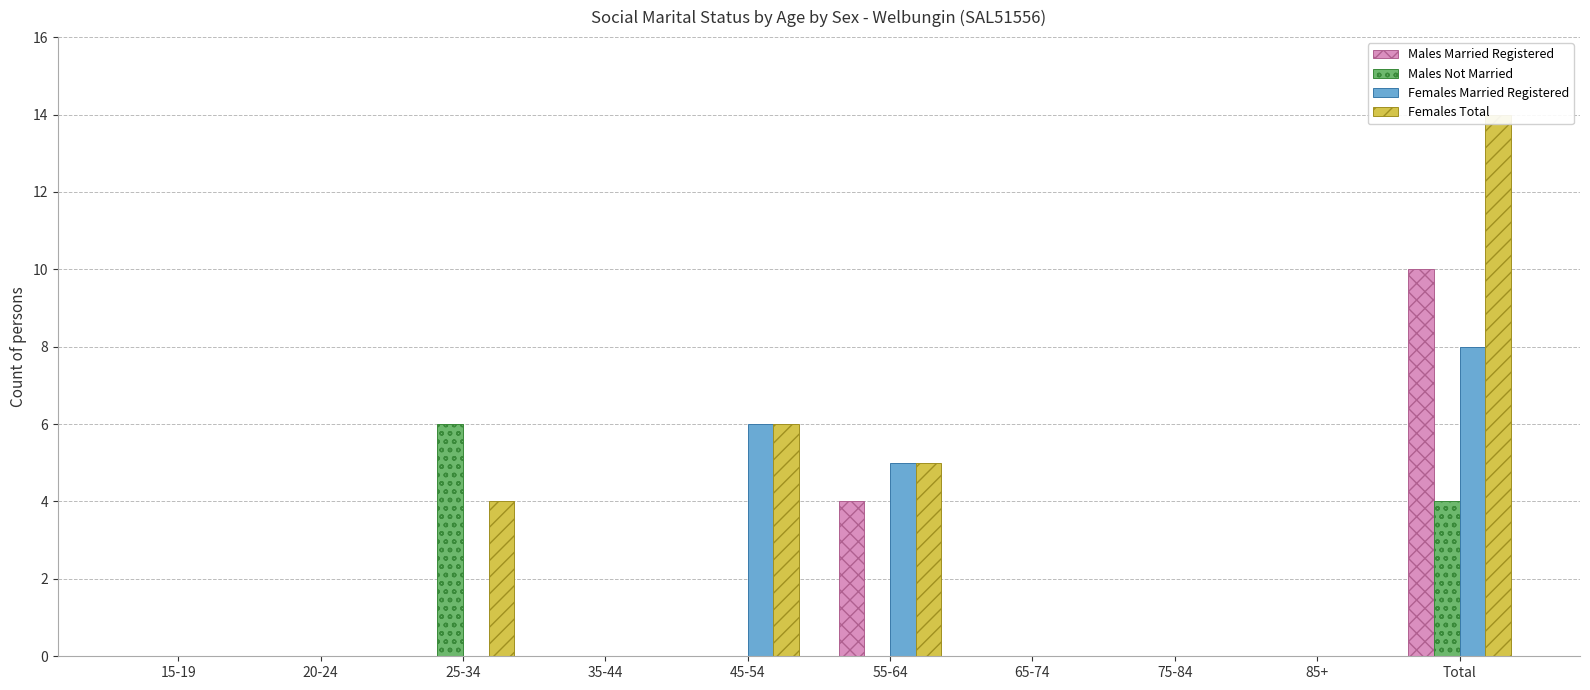

Between 15-19 and 65-74, which is larger?

15-19